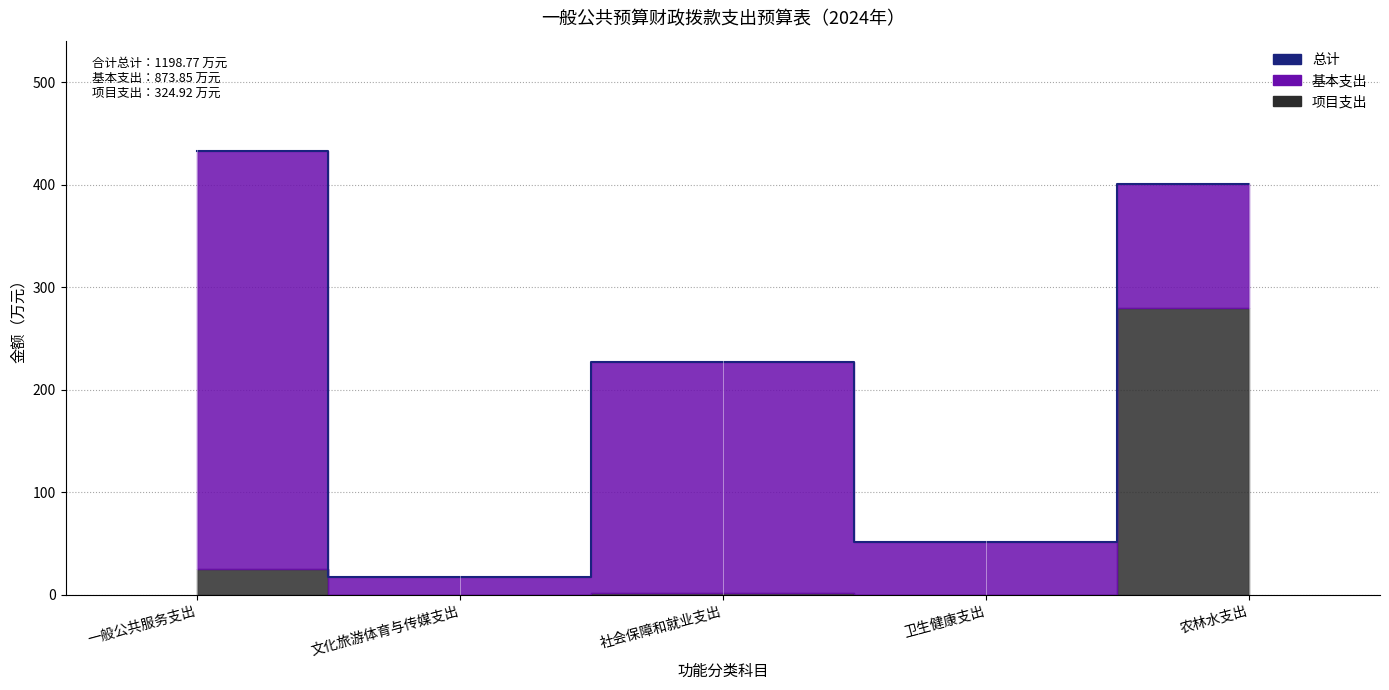

The value of 基本支出 at 社会保障和就业支出 is 225.8. True or false?

True